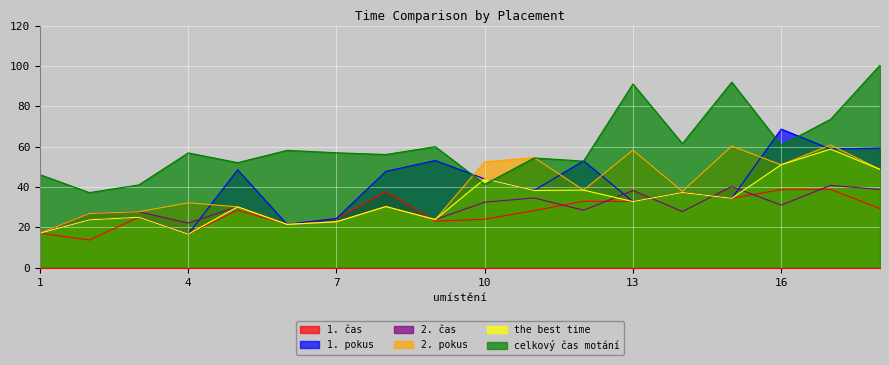

What is the difference between the 1. pokus values at 13 and 2?

9.1